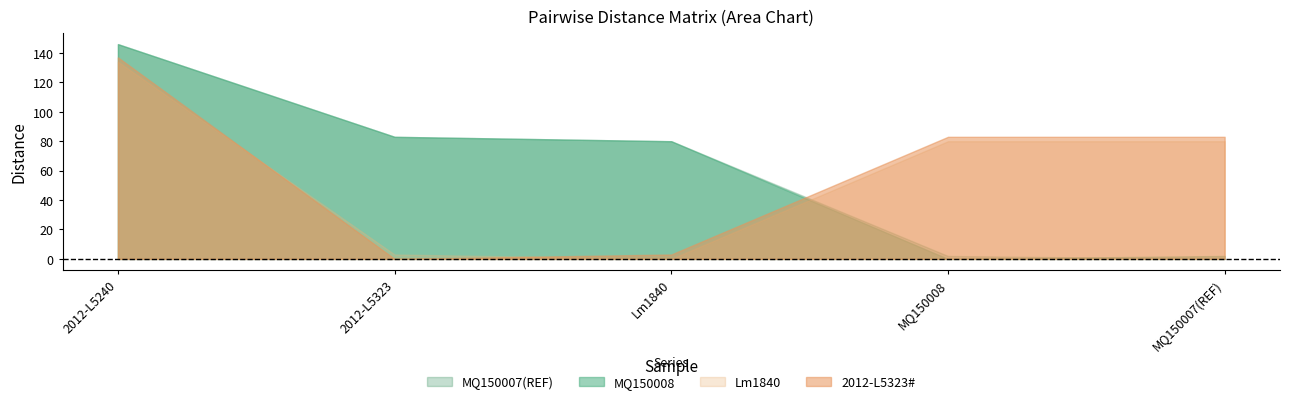

Reading left to right, transcribe all the data shown in this chart.

MQ150008: 2012-L5240=146	2012-L5323=83	Lm1840=80	MQ150008=0	MQ150007(REF)=2
MQ150007(REF): 2012-L5240=146	2012-L5323=83	Lm1840=80	MQ150008=2	MQ150007(REF)=0
2012-L5323#: 2012-L5240=137	2012-L5323=0	Lm1840=3	MQ150008=83	MQ150007(REF)=83
Lm1840: 2012-L5240=134	2012-L5323=3	Lm1840=0	MQ150008=80	MQ150007(REF)=80